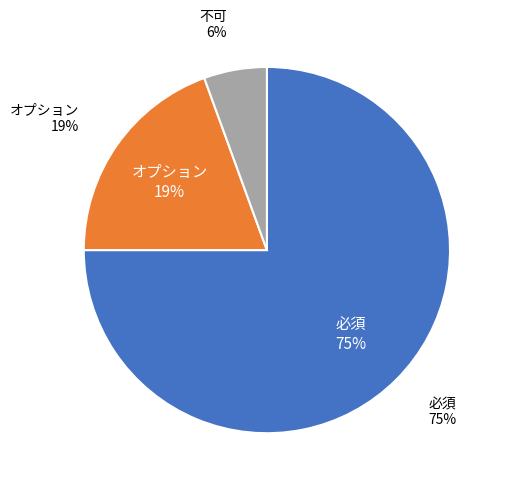

To the nearest percent, what is the average slice percentage?

33%